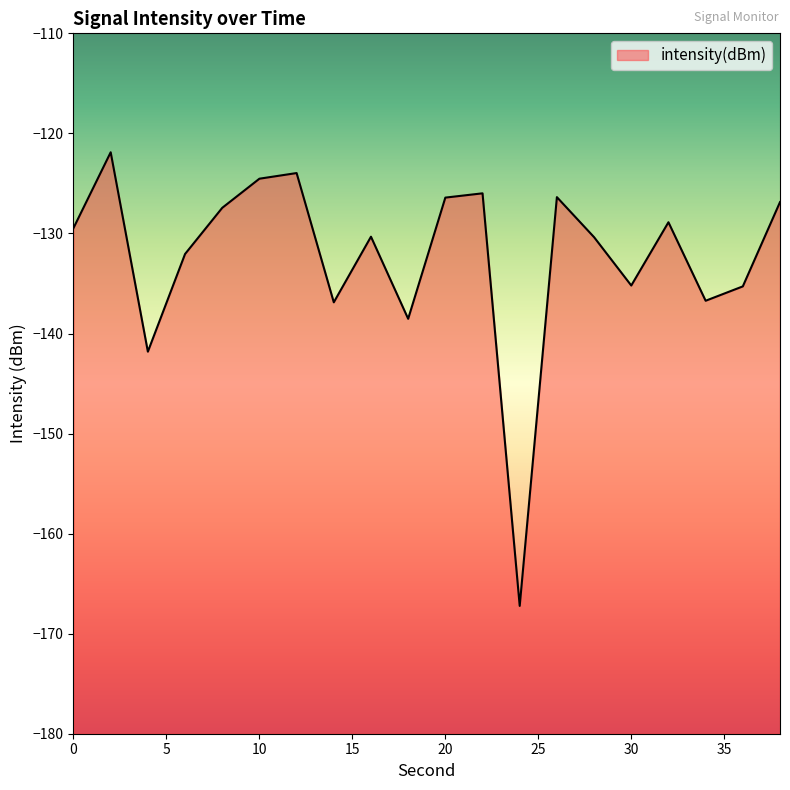

What is the minimum value shown in the chart?

-167.2